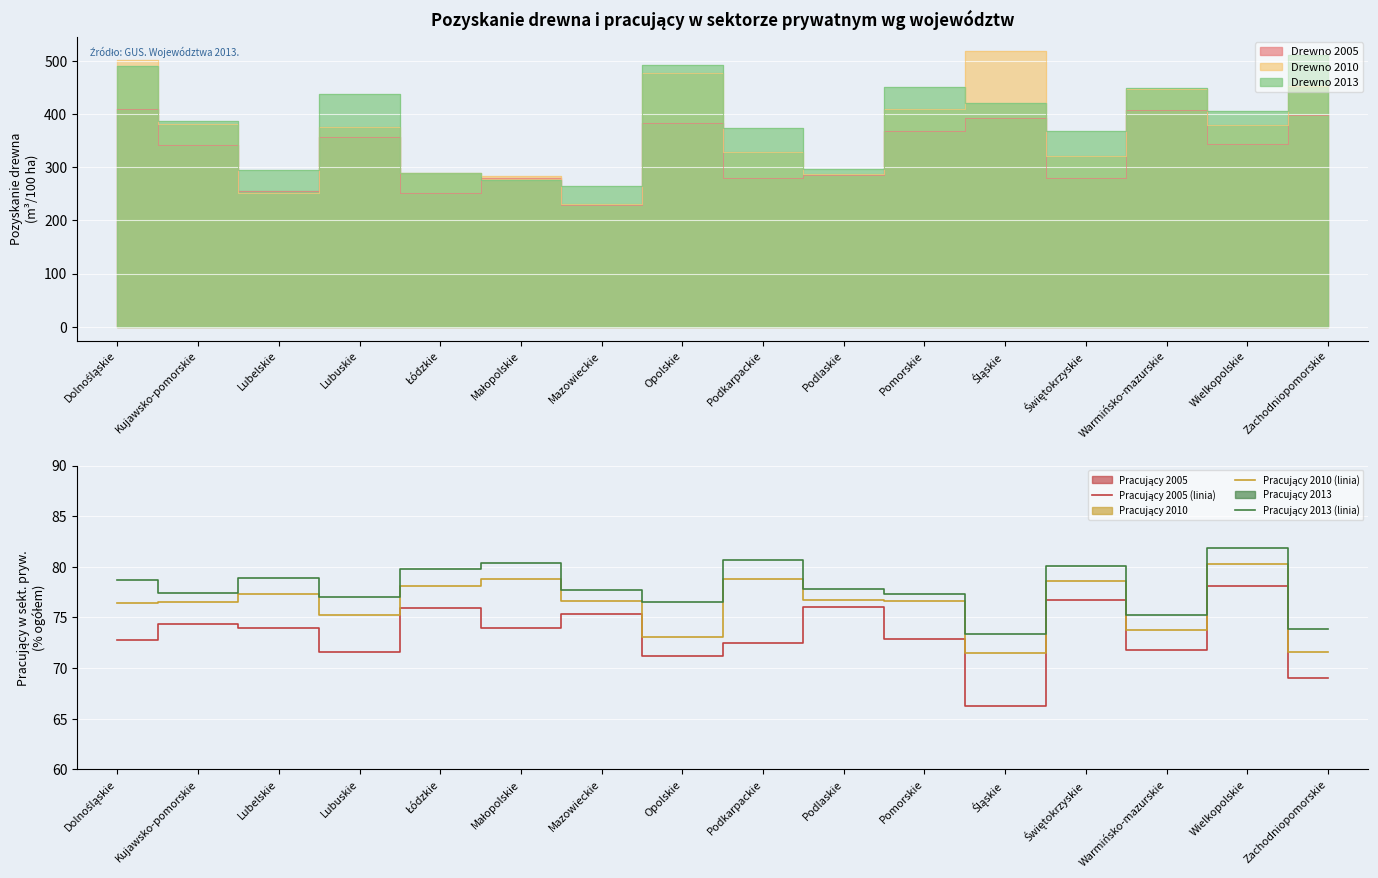

Which label corresponds to the smallest value in the chart?

Śląskie